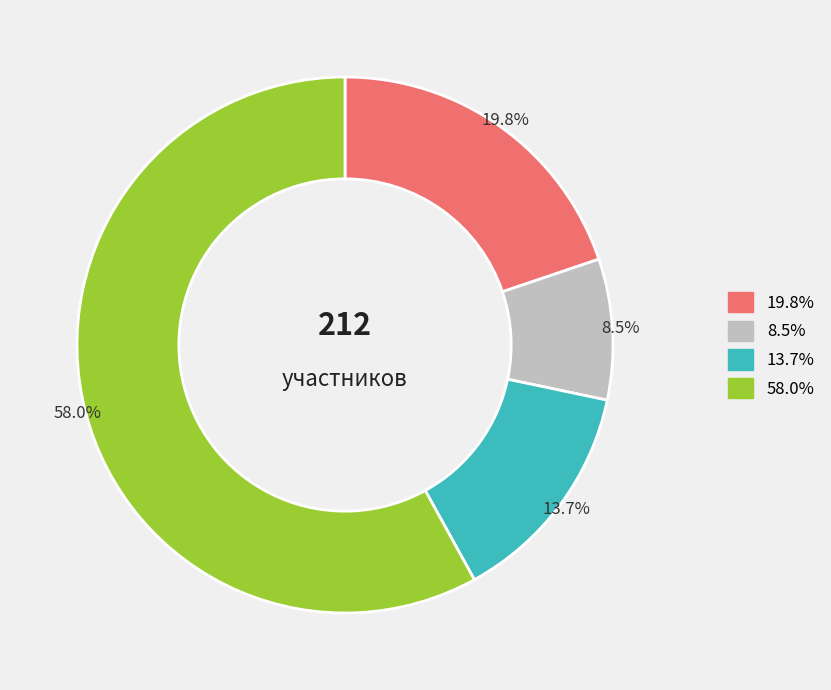

Does any single category account for the majority?

Yes